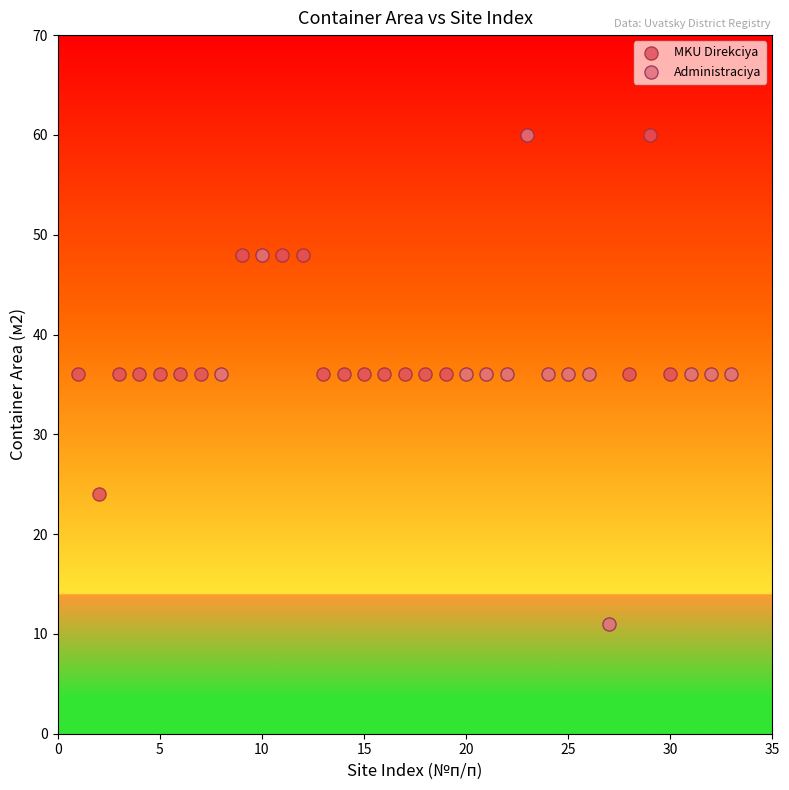

What are all the series names shown in the legend?

MKU Direkciya, Administraciya